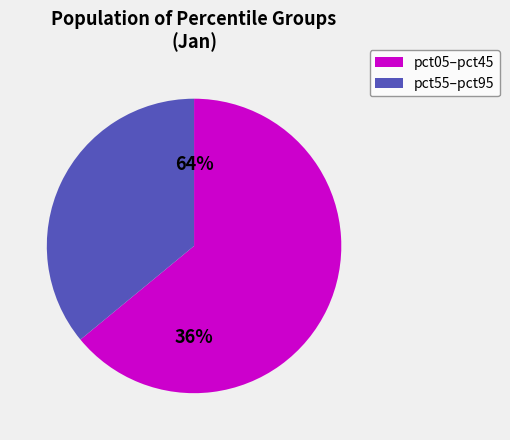

Combined, do pct45 and pct55 account for over 50%?

No